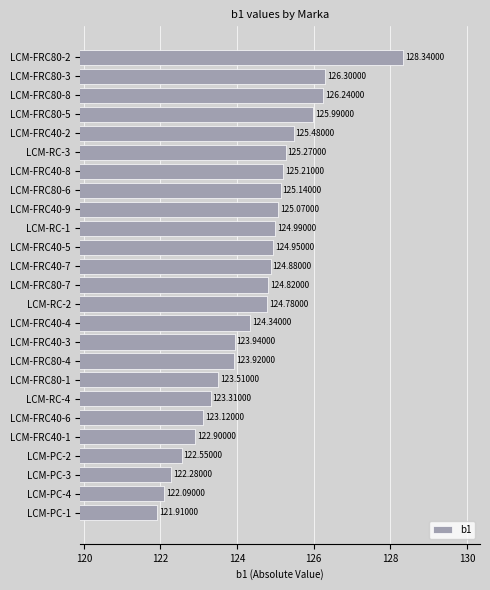

What is the change in value from LCM-FRC40-3 to LCM-FRC40-7?

+0.9